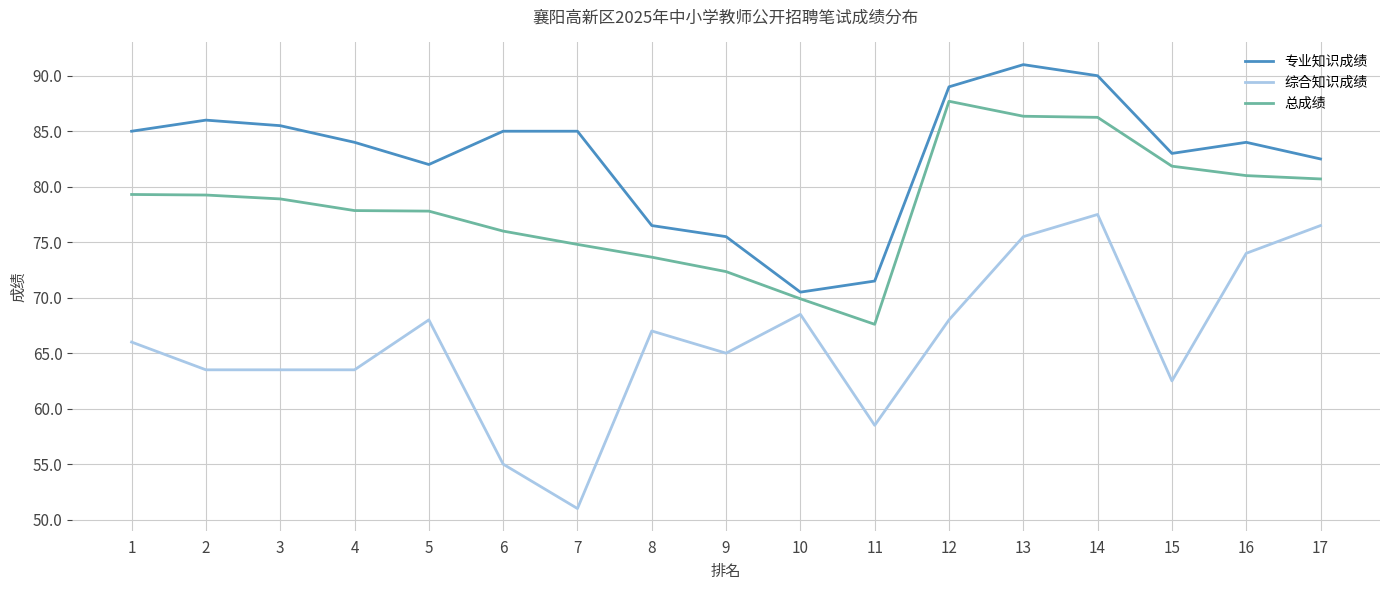

At which label does 综合知识成绩 reach its minimum?

7